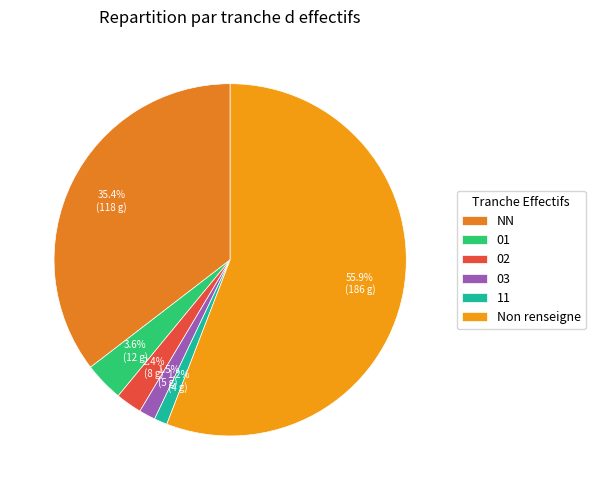

To the nearest percent, what percentage of the pie is 01?

4%